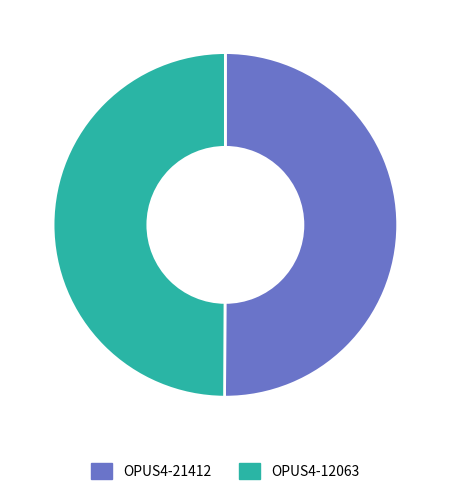

True or false: OPUS4-21412 accounts for 50% of the total.

True